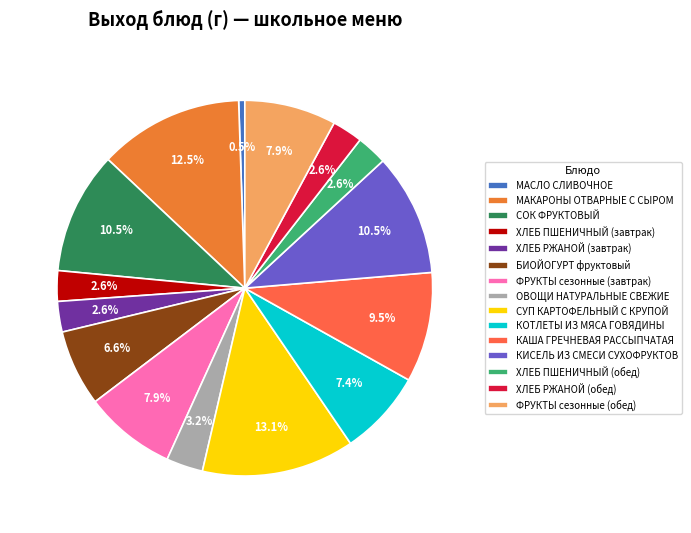

Which category has the smallest portion of the pie?

МАСЛО СЛИВОЧНОЕ